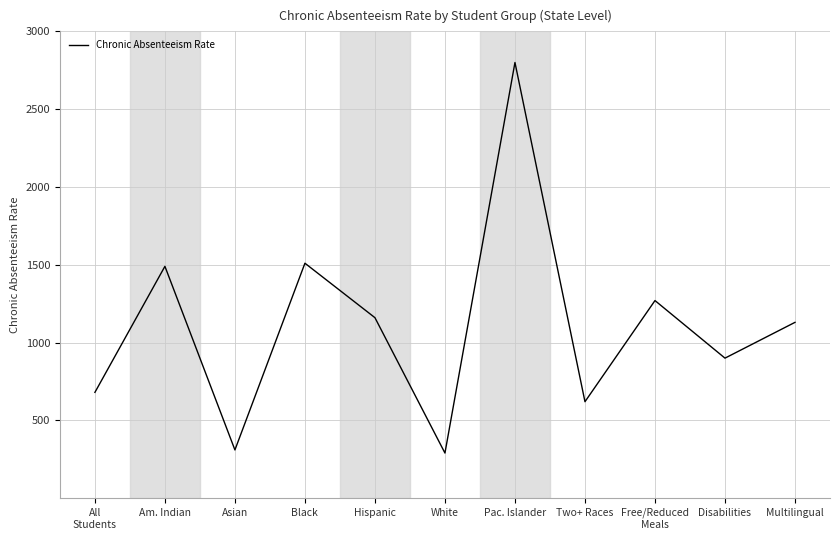

How many values are below 1130?

5